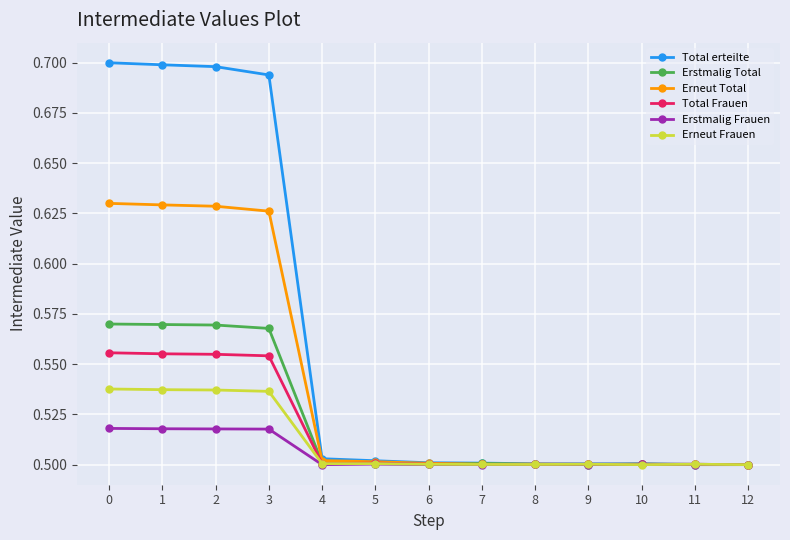

List the series in order of their peak value, lowest first.

Erstmalig Frauen, Erneut Frauen, Total Frauen, Erstmalig Total, Erneut Total, Total erteilte